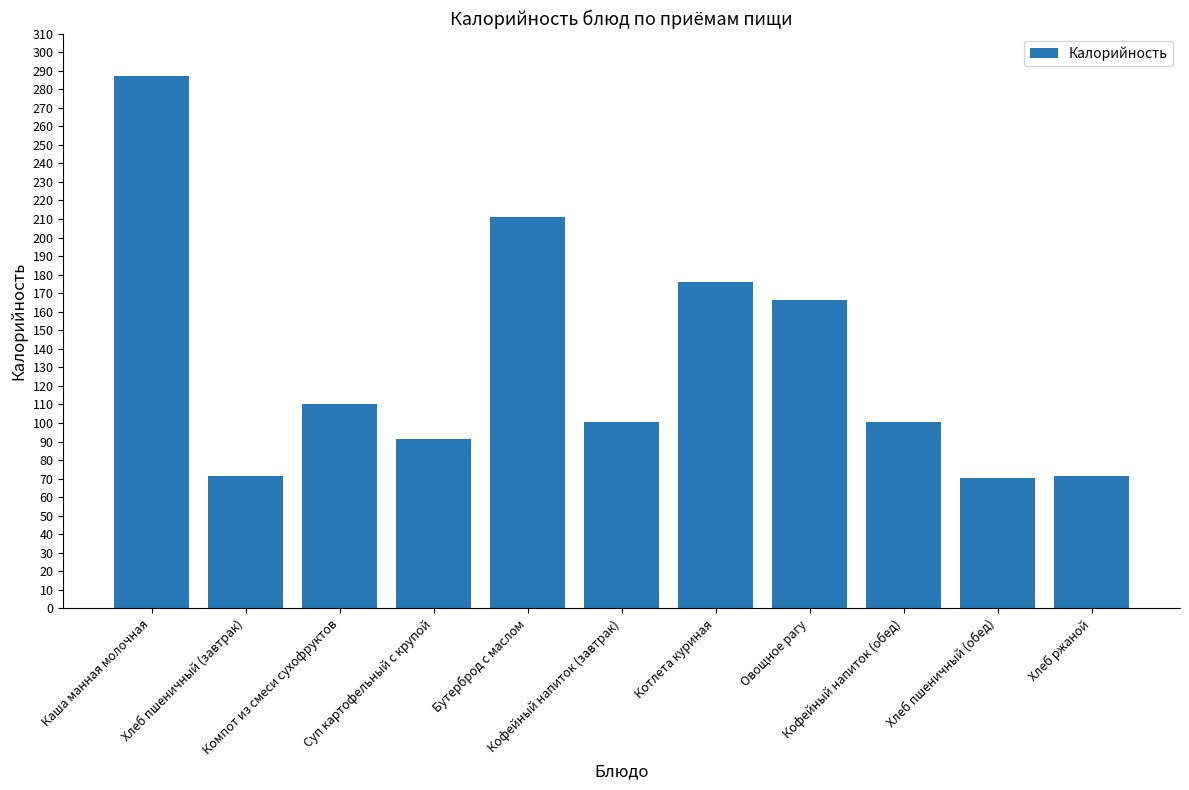

At which label does the data first exceed 100?

Каша манная молочная